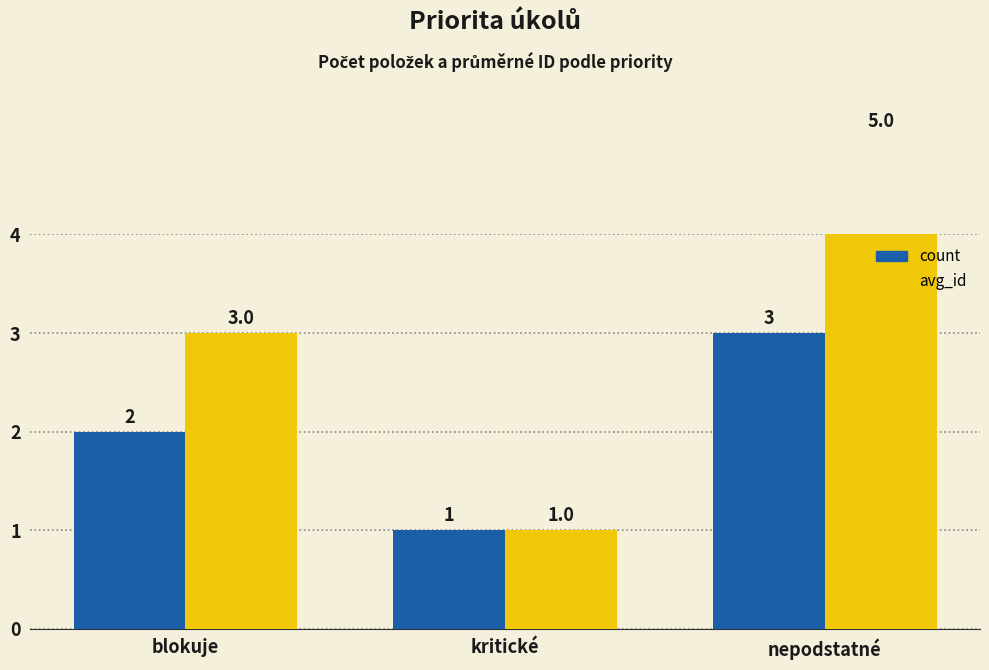

How many values in the count series exceed 2?

1